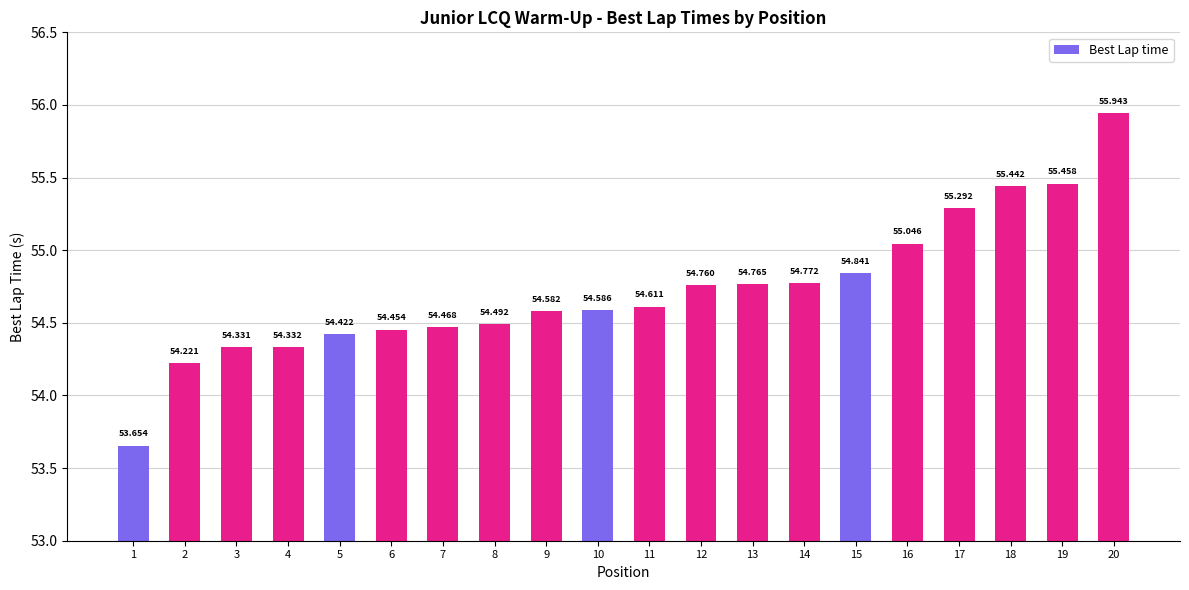

List the labels in order of value, smallest first.

1, 2, 3, 4, 5, 6, 7, 8, 9, 10, 11, 12, 13, 14, 15, 16, 17, 18, 19, 20